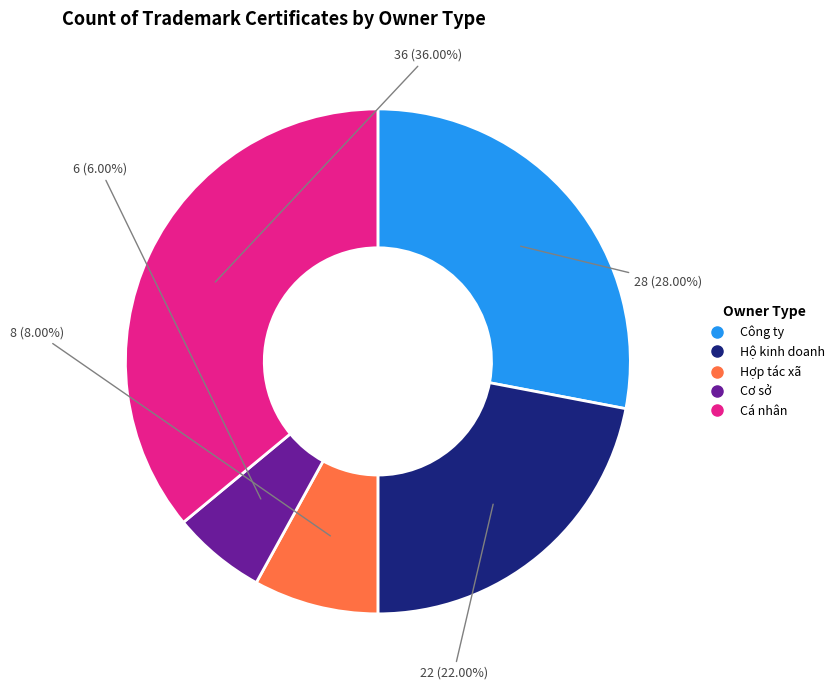

How many slices are in this pie chart?

5